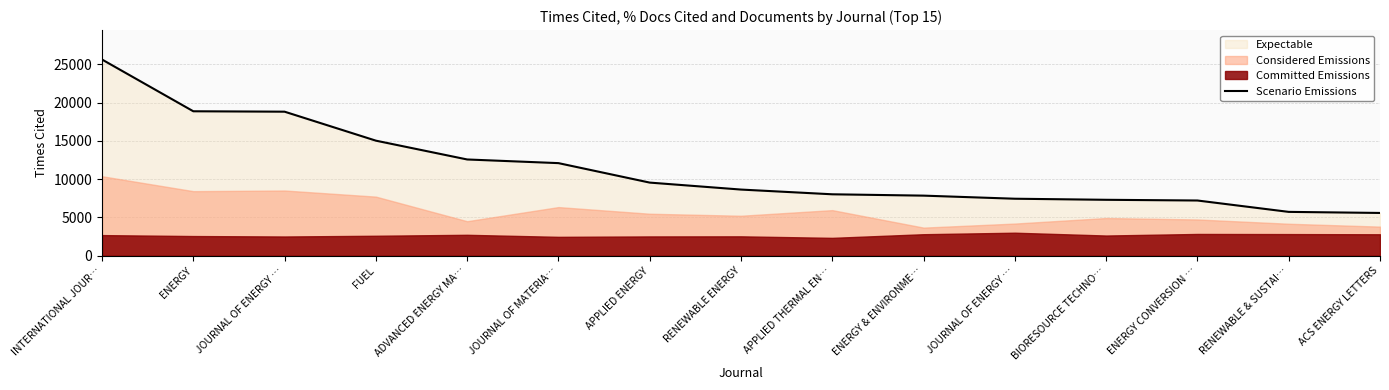

Reading left to right, list all the values displayed in this chart.

25629	18869	18815	15031	12574	12096	9553	8643	8025	7850	7446	7306	7214	5728	5588